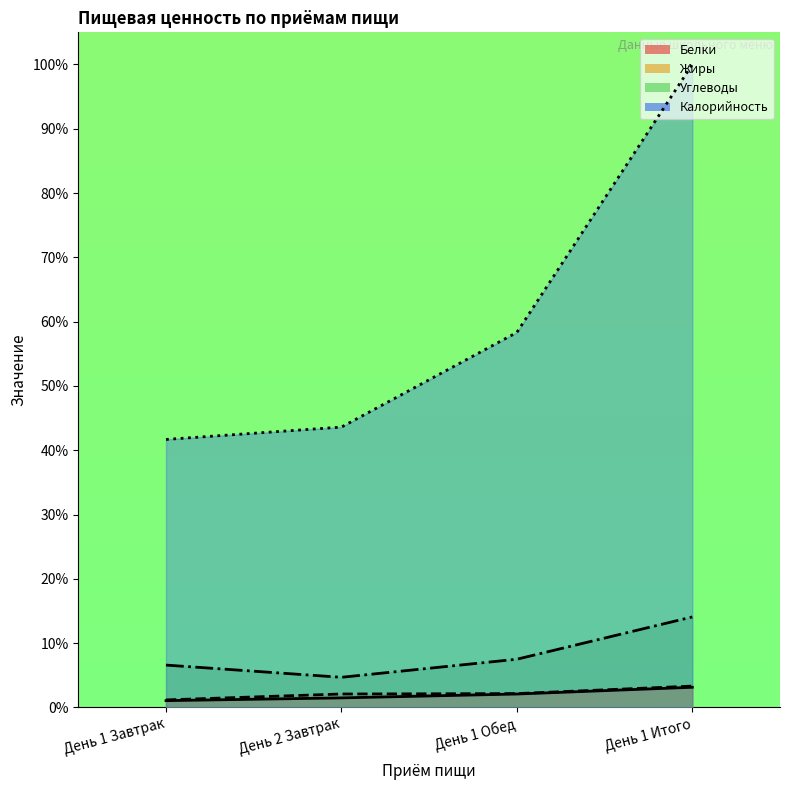

What is the approximate value of Калорийность at День 1 Обед?

58.3